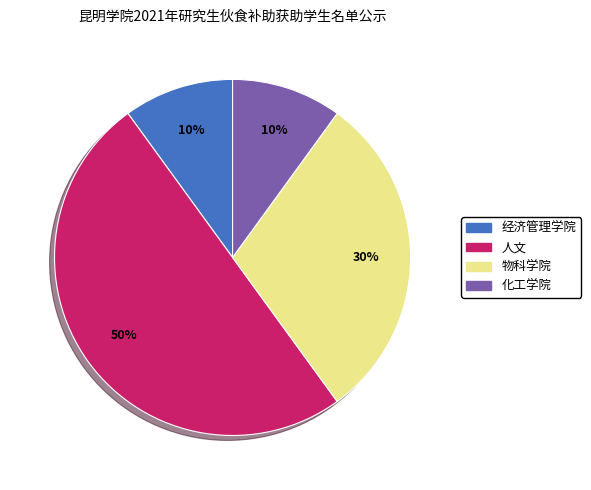

How many segments does this pie chart have?

4